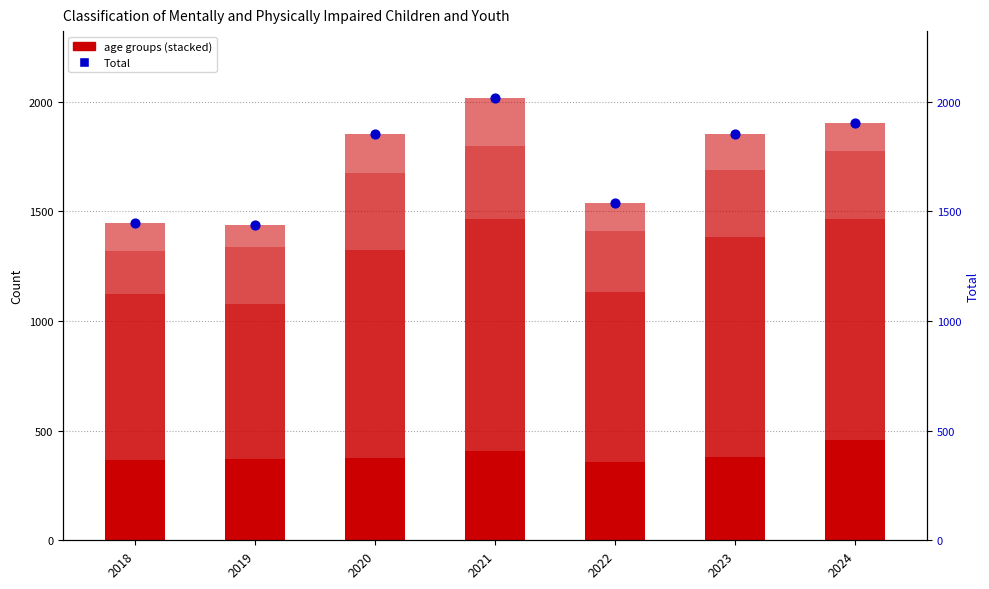

Which series has the widest spread of Y values?

Total